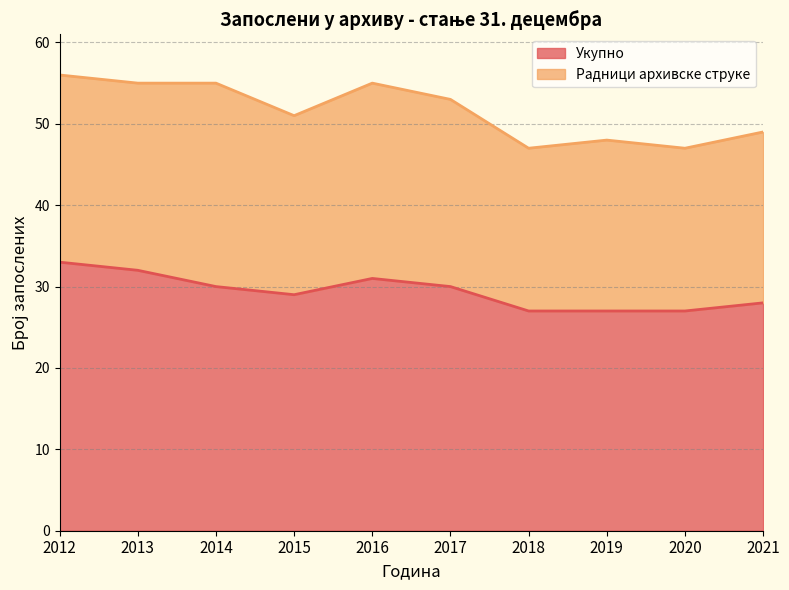

The chart shows a value of 10 at 2015. True or false?

False